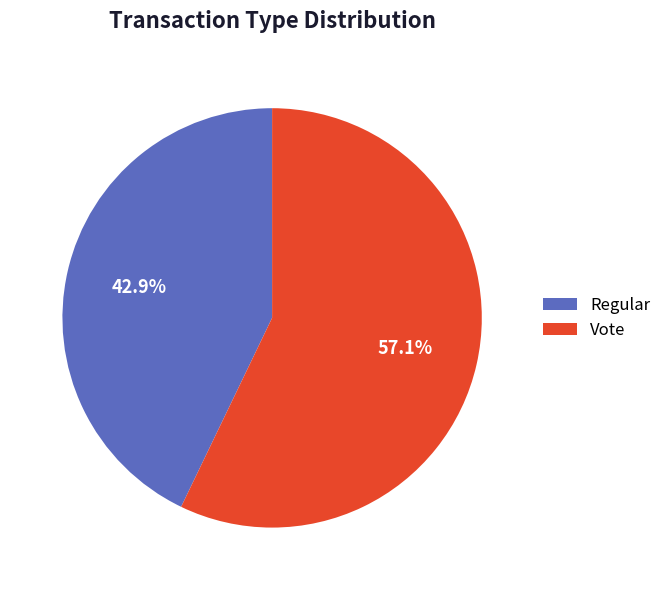

Is there any slice that represents more than half of the pie?

Yes